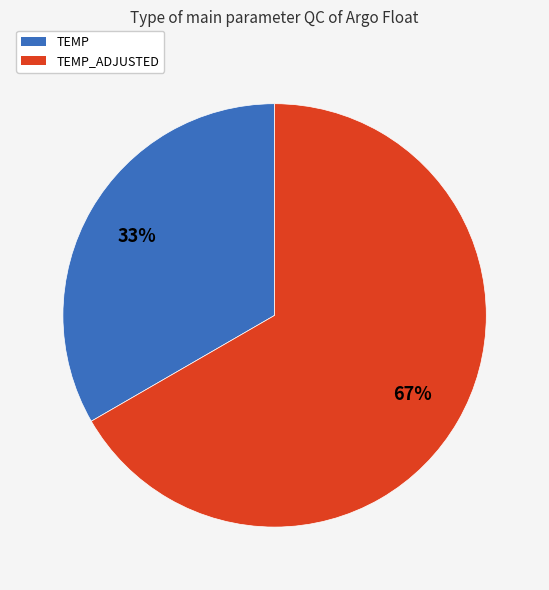

To the nearest percent, what percentage of the pie is TEMP?

33%